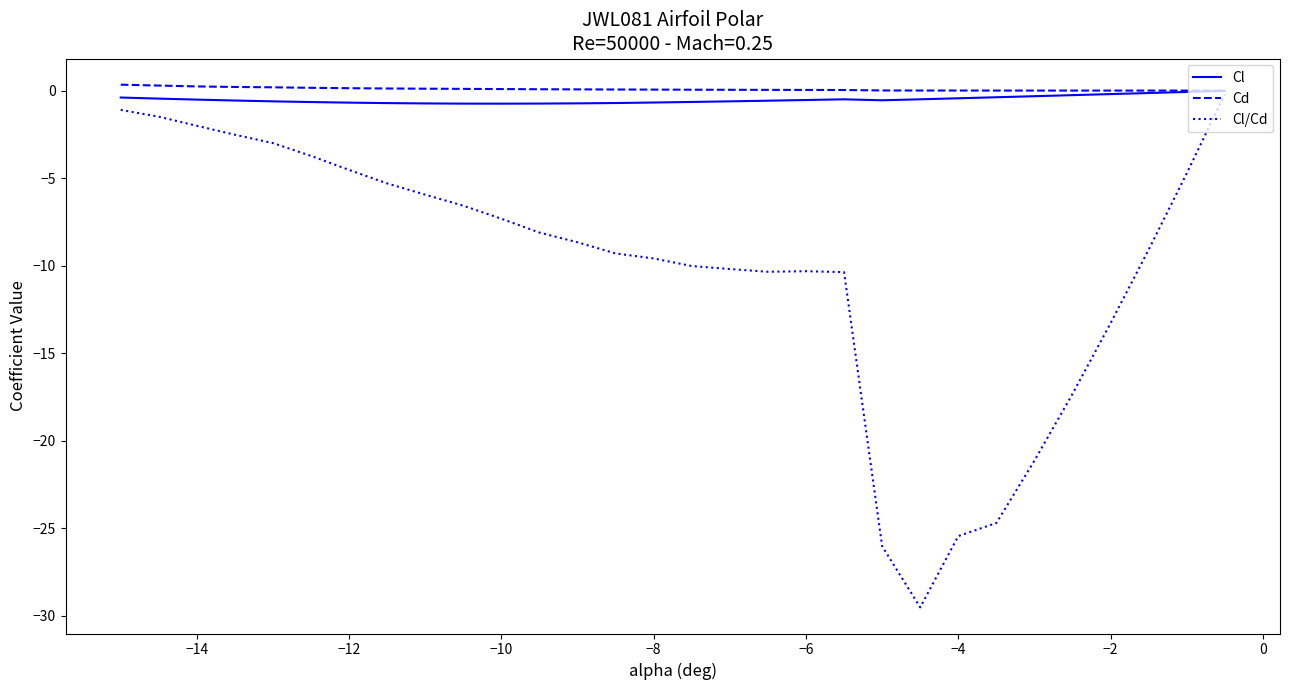

What are all the series names shown in the legend?

Cl, Cd, Cl/Cd